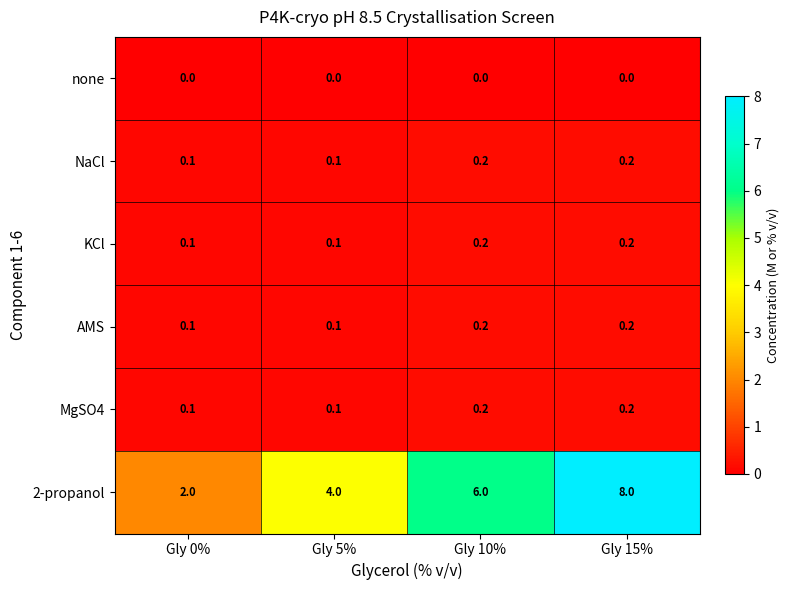

What is the sum of all KCl values?

0.6